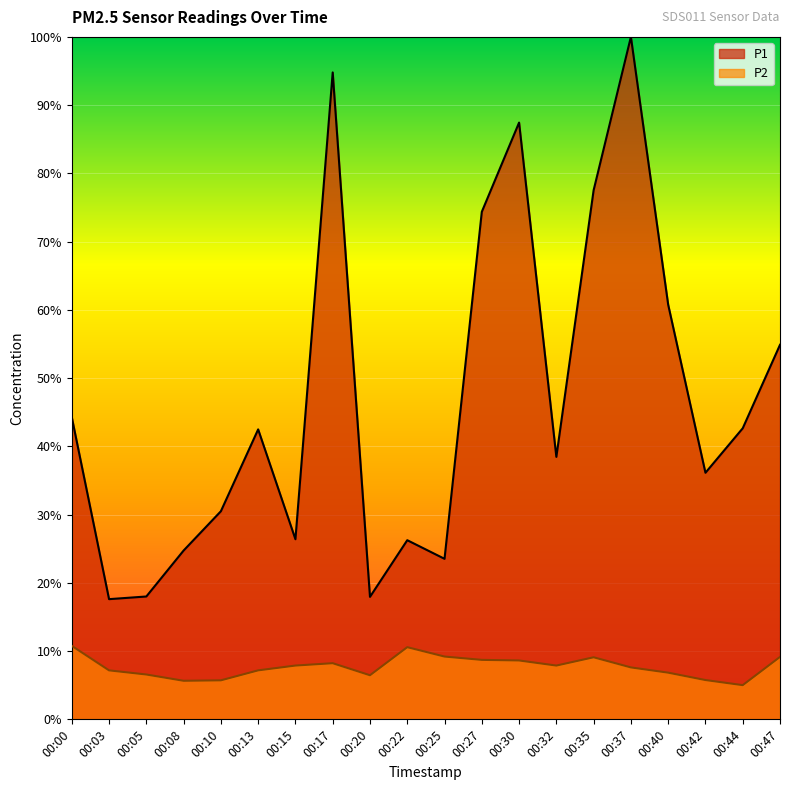

What is the difference between the P2 values at 00:05 and 00:03?

0.6